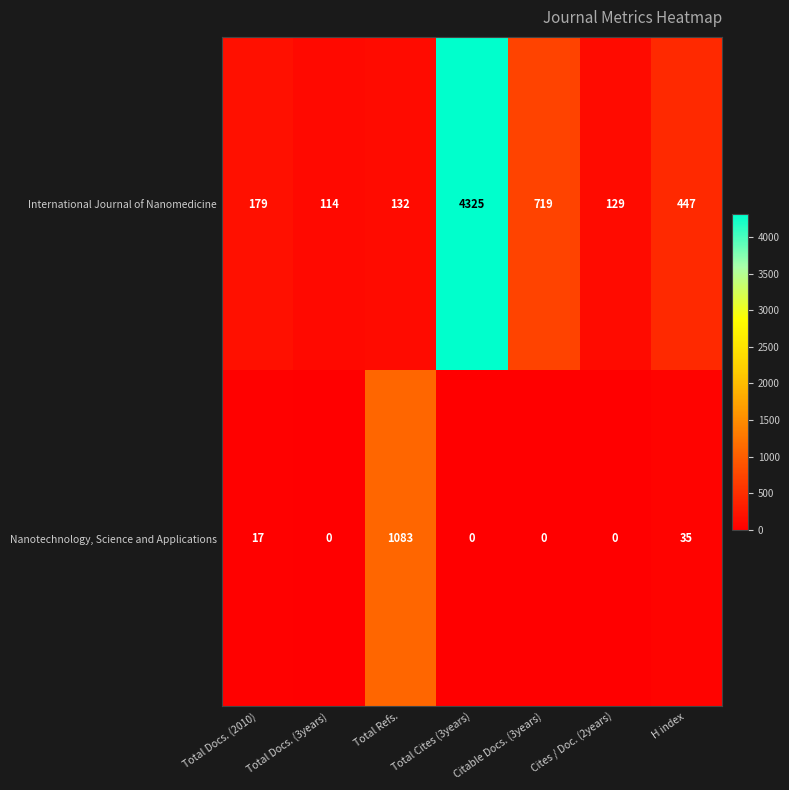

Is it true that International Journal of Nanomedicine equals 313 at Total Docs. (2010)?

False